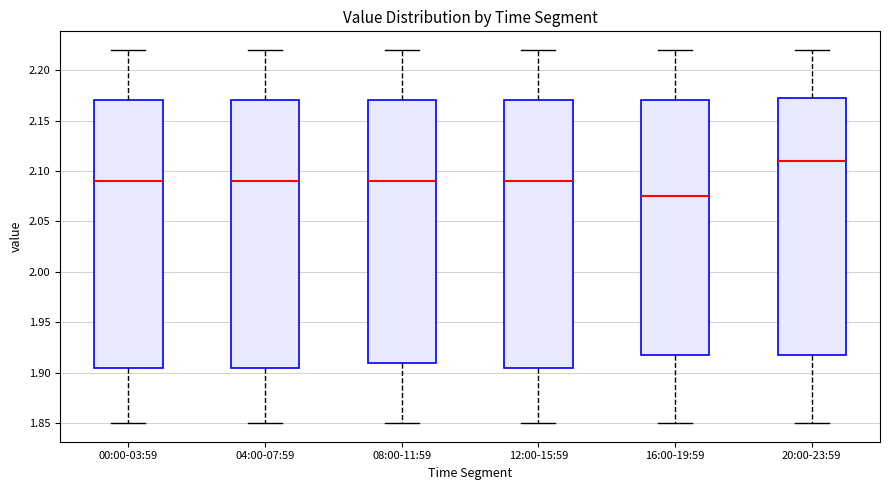

Reading left to right, read every box against the y-axis: the position of its median line, the range the box covers, and the ends of its whiskers. The values are not printed on the chart, so give them approximately, as read against the axis.

00:00-03:59: median 2.090, box 1.905 to 2.170, whiskers 1.850 to 2.220
04:00-07:59: median 2.090, box 1.905 to 2.170, whiskers 1.850 to 2.220
08:00-11:59: median 2.090, box 1.910 to 2.170, whiskers 1.850 to 2.220
12:00-15:59: median 2.090, box 1.905 to 2.170, whiskers 1.850 to 2.220
16:00-19:59: median 2.075, box 1.920 to 2.170, whiskers 1.850 to 2.220
20:00-23:59: median 2.110, box 1.920 to 2.175, whiskers 1.850 to 2.220